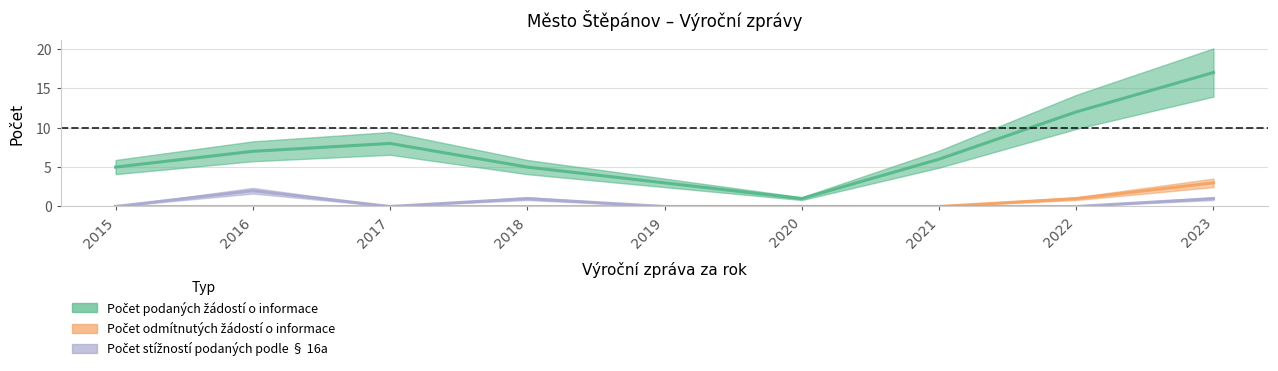

How many lines are shown in the chart?

3